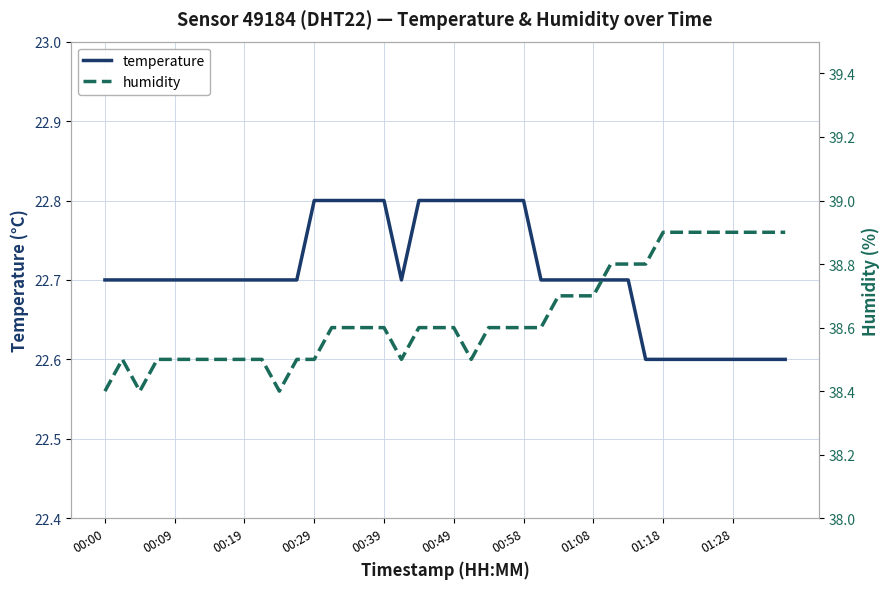

What is the sum of the humidity values at 13 and 38?

77.5